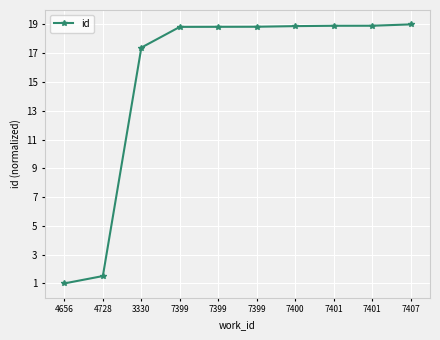

Reading left to right, transcribe all the data shown in this chart.

4656=1.0	4728=1.5	3330=17.4	7399=18.8	7399=18.8	7399=18.8	7400=18.9	7401=18.9	7401=18.9	7407=19.0